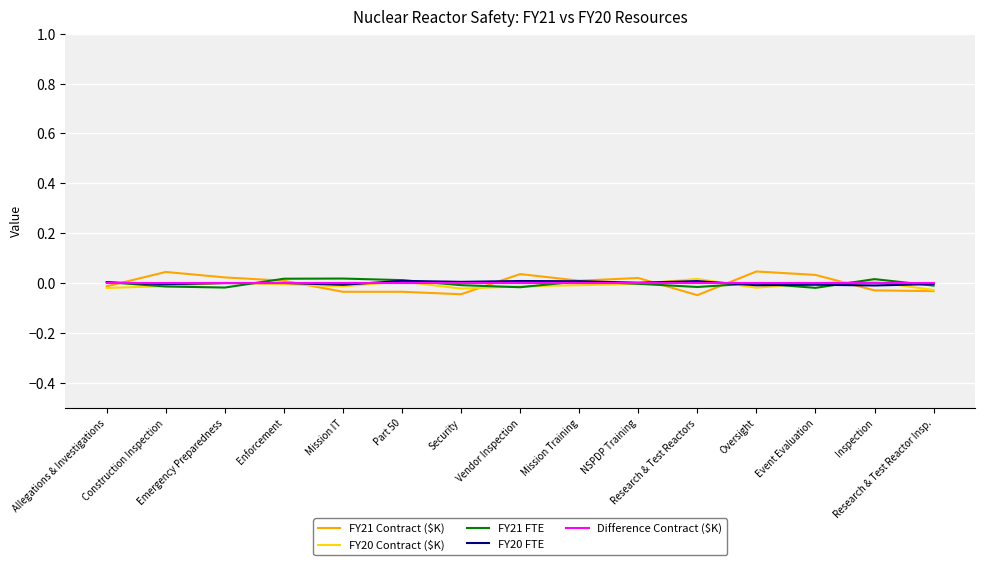

The value of FY21 FTE at Event Evaluation is -0.0. True or false?

False